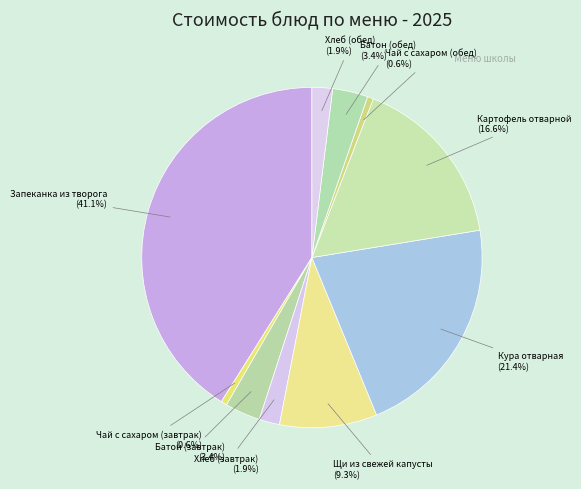

What is the largest slice in the pie chart?

Запеканка из творога